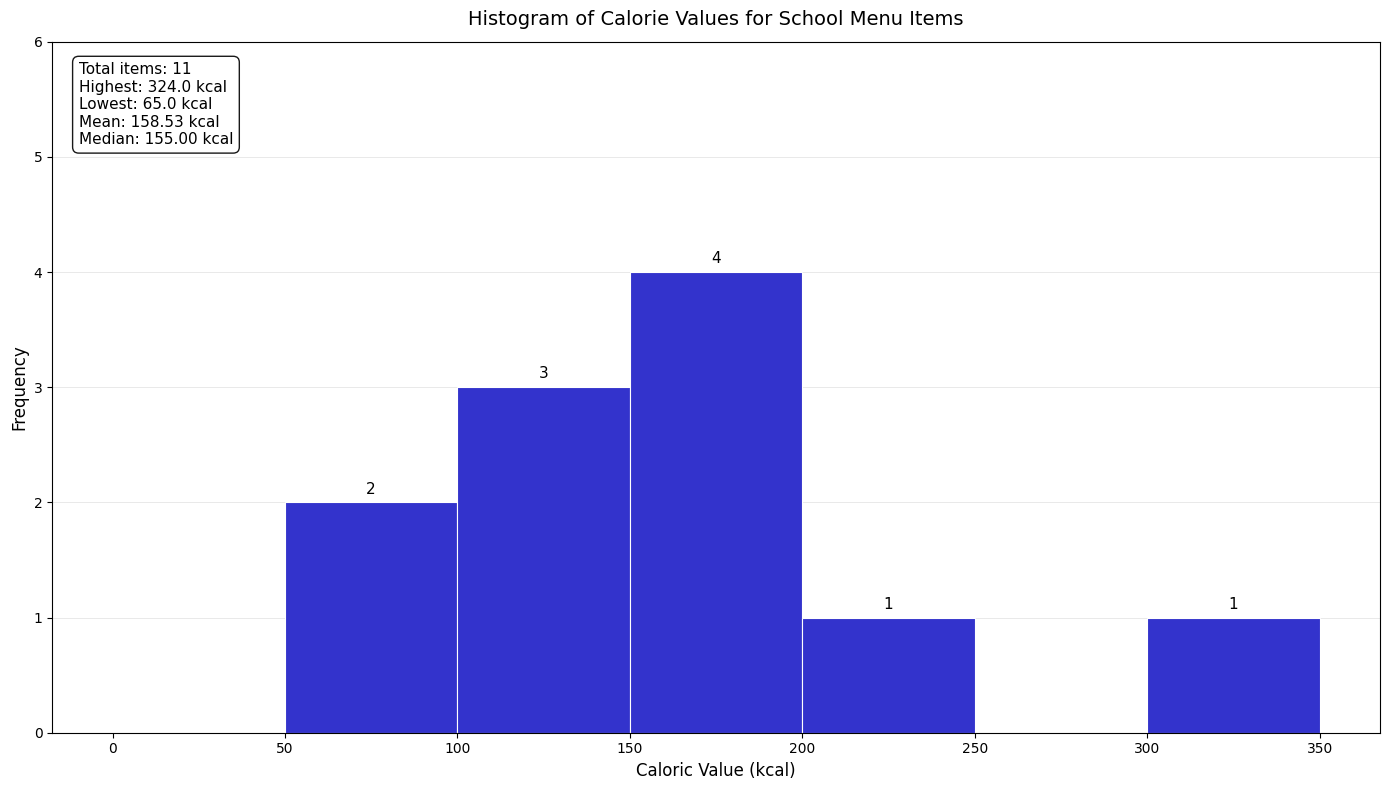

Over which range of the x-axis is the bar tallest?

150 to 200